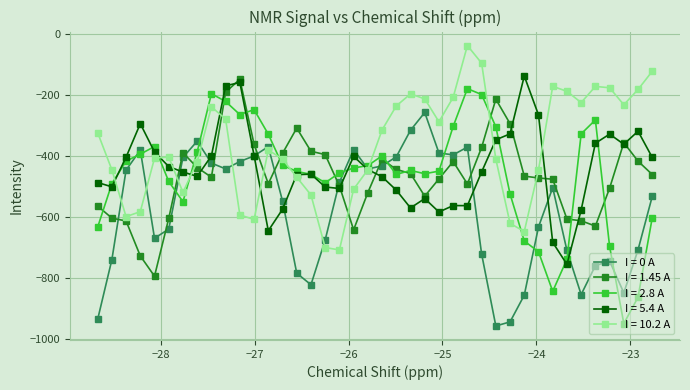

True or false: I = 0 A and I = 2.8 A cross at least once.

True